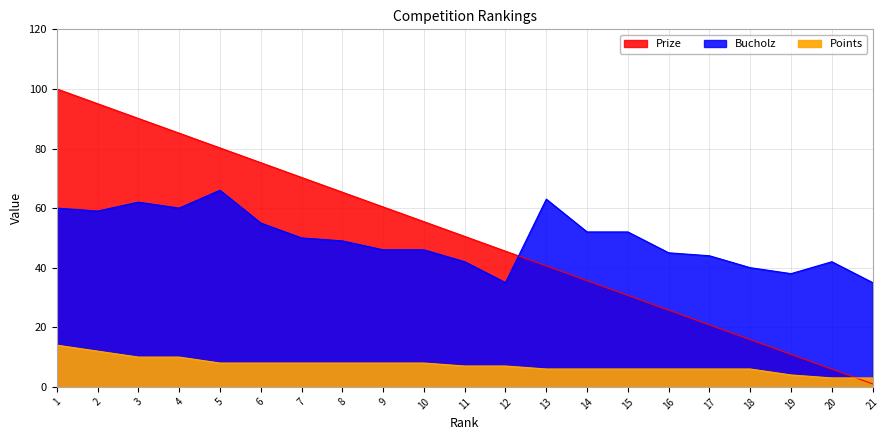

What is the difference between the Prize values at 17 and 21?

19.8